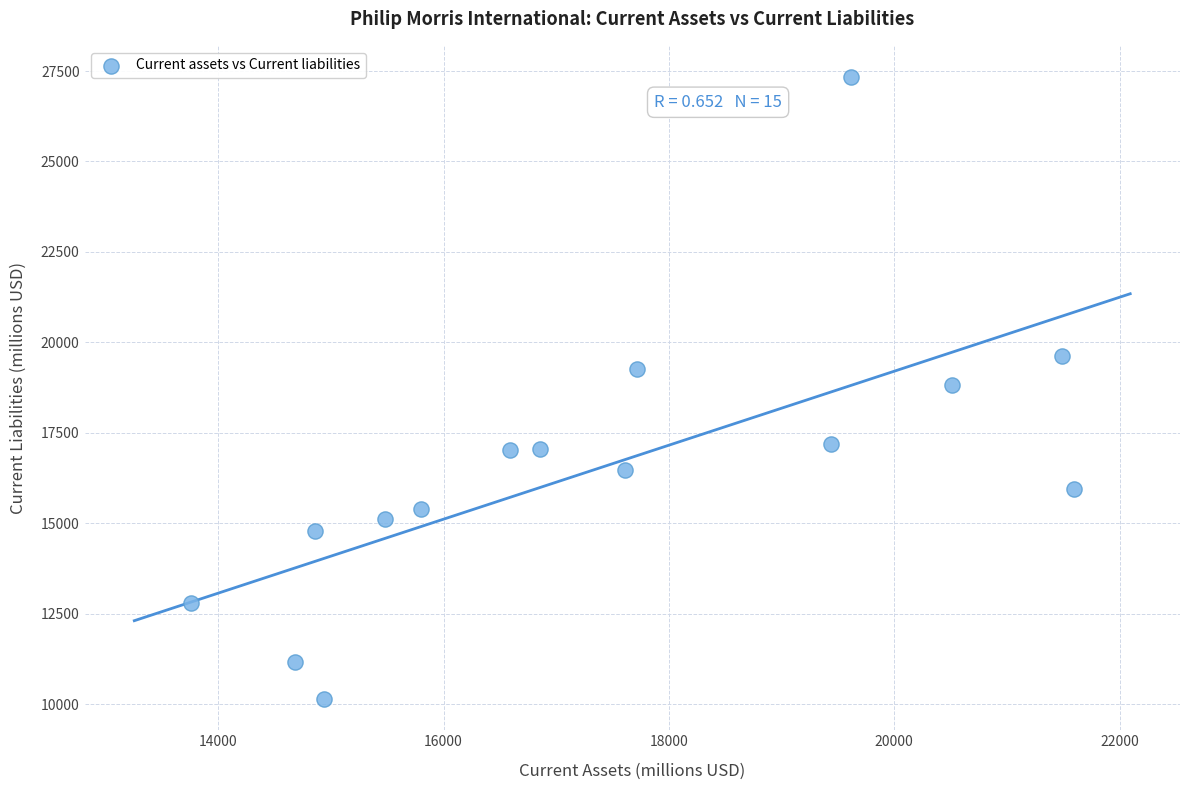

What is the range of X values (max minus min)?

7838